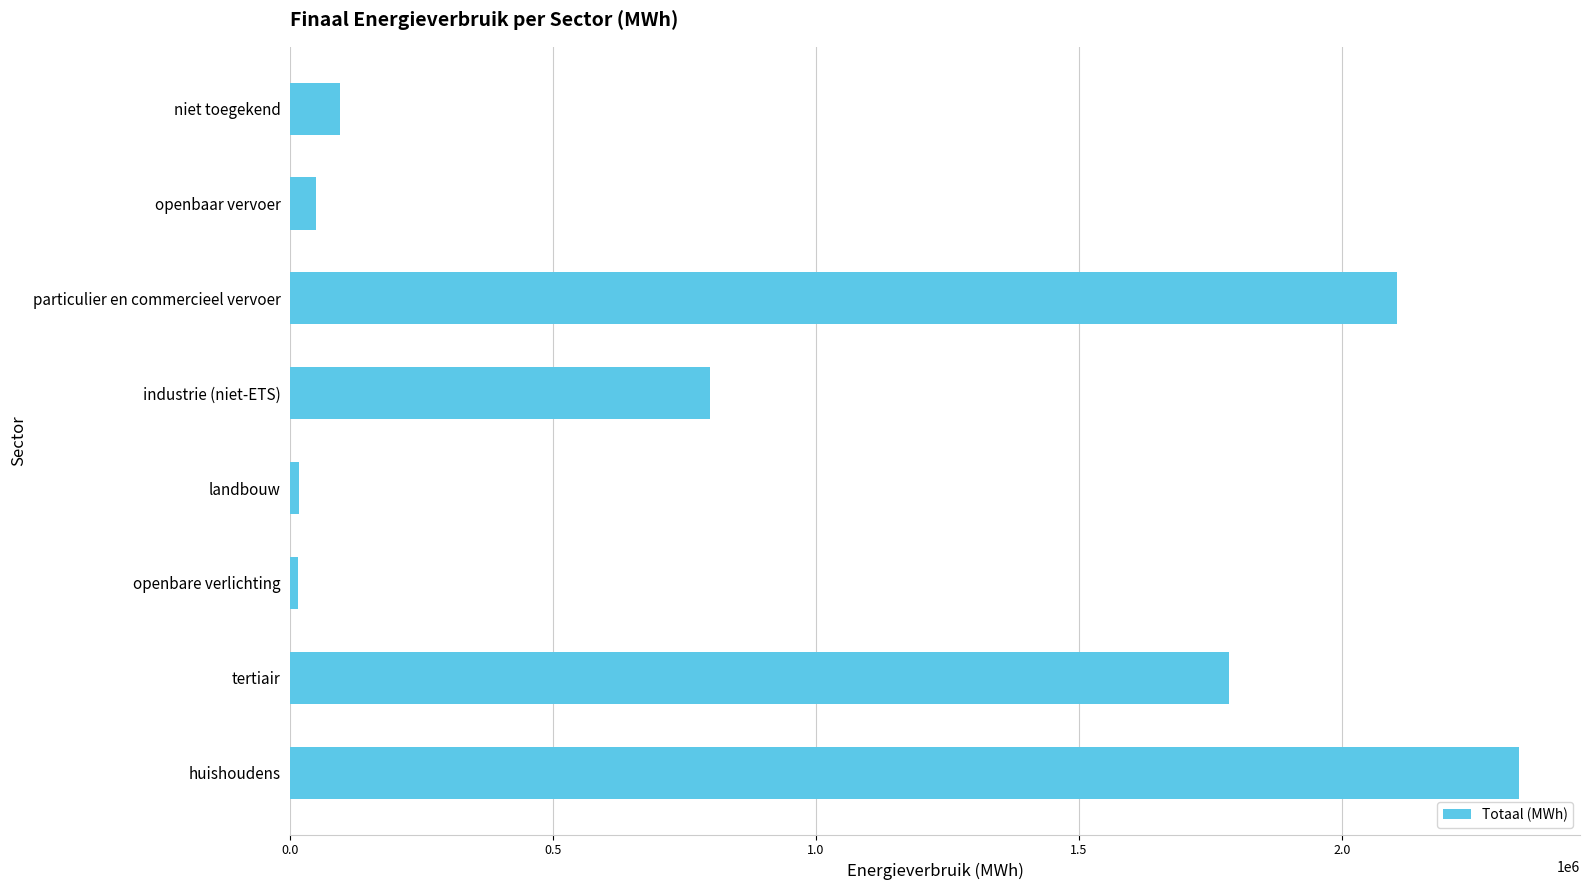

The chart shows a value of 2335681.9 at huishoudens. True or false?

True